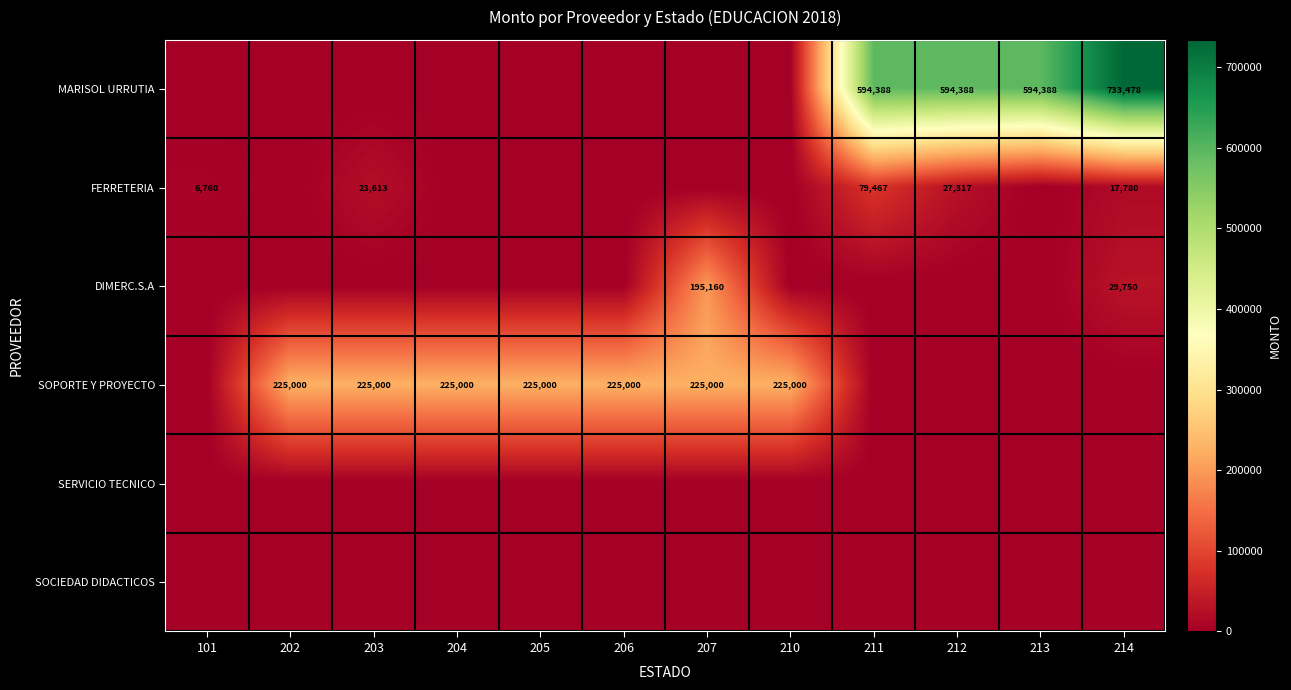

The SOPORTE Y PROYECTO series shows 225000 at 203. True or false?

True